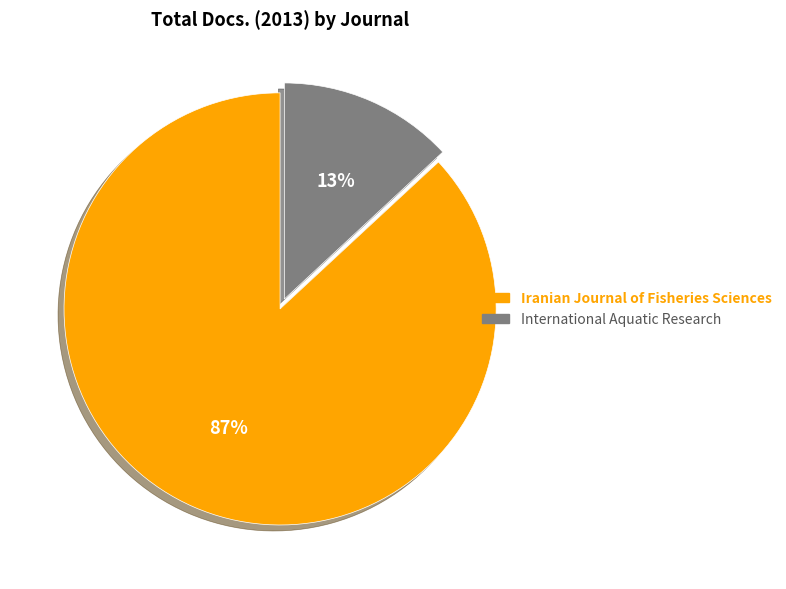

Which slice represents more than half of the pie?

Iranian Journal of Fisheries Sciences